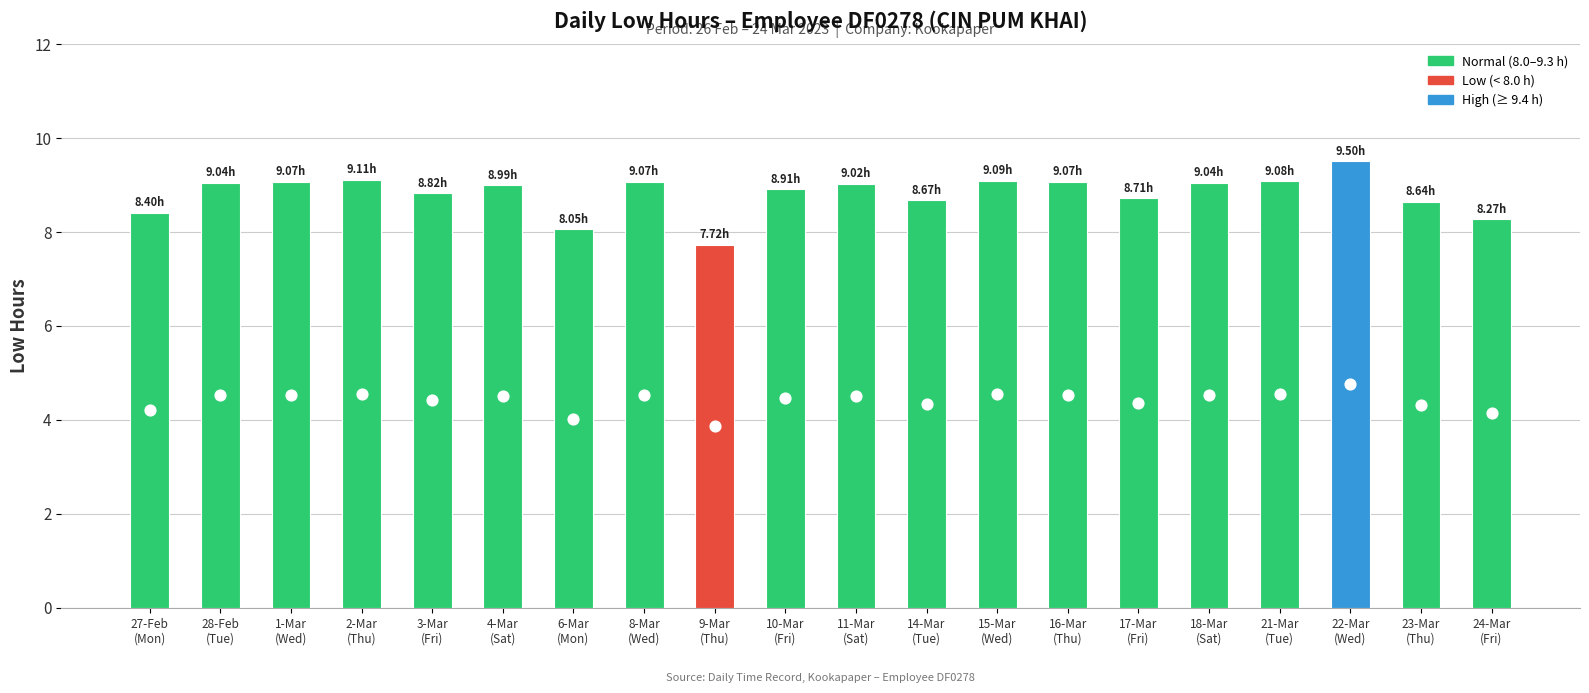

What is the change in value from 2-Mar
(Thu) to 18-Mar
(Sat)?

-0.1